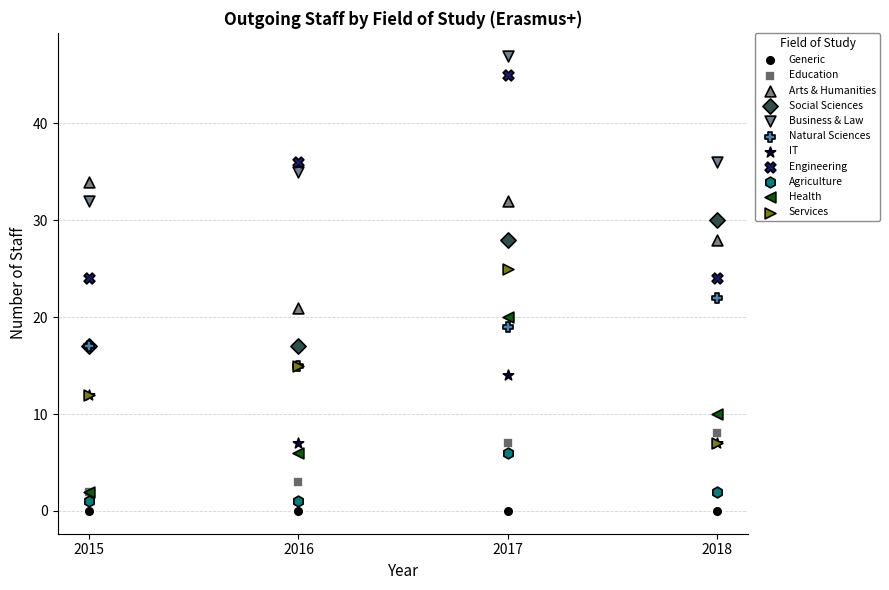

Which series reaches the maximum Y coordinate?

Business & Law